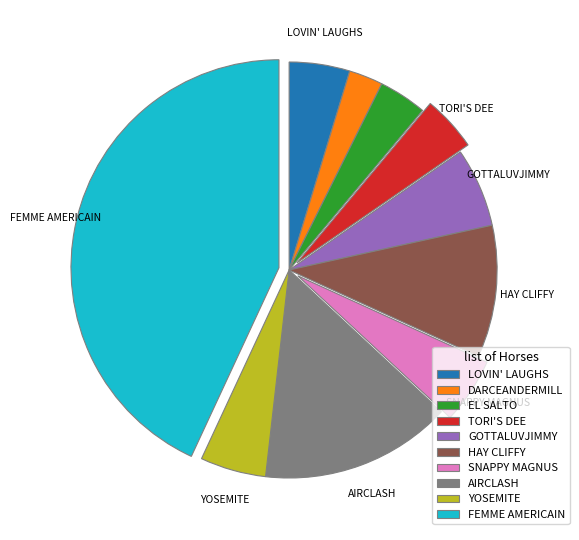

Count the number of slices in the pie.

10